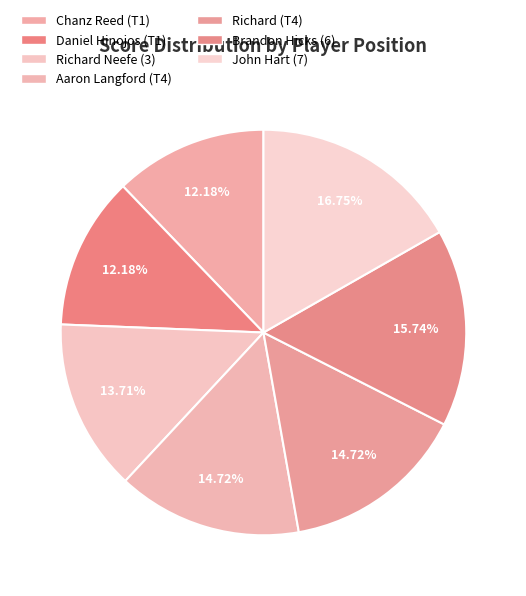

Rank the categories by value from lowest to highest.

Chanz Reed (T1), Daniel Hinojos (T1), Richard Neefe (3), Aaron Langford (T4), Richard (T4), Brandon Hicks (6), John Hart (7)